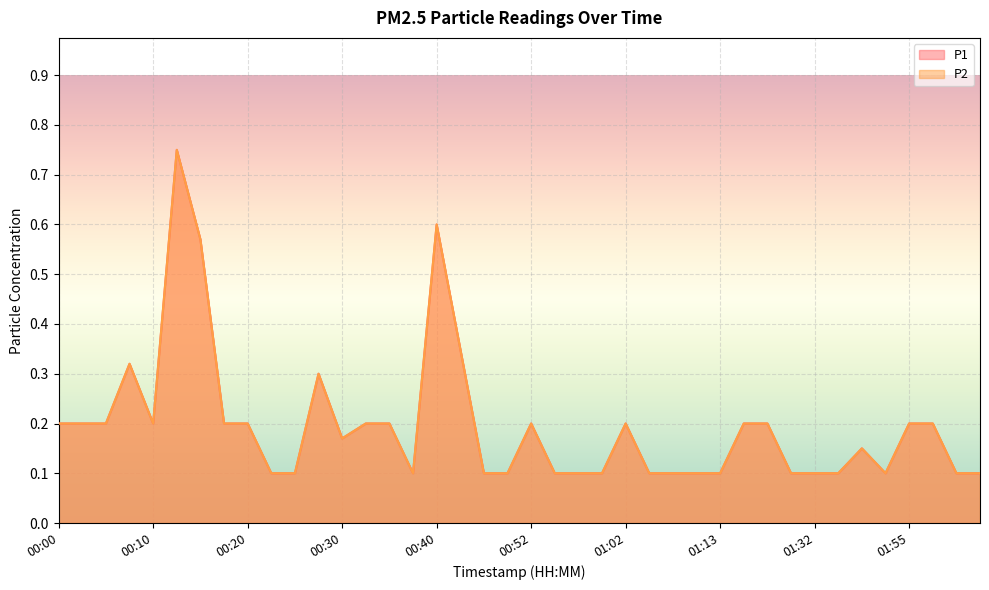

Where is the first local maximum for P1?

00:08